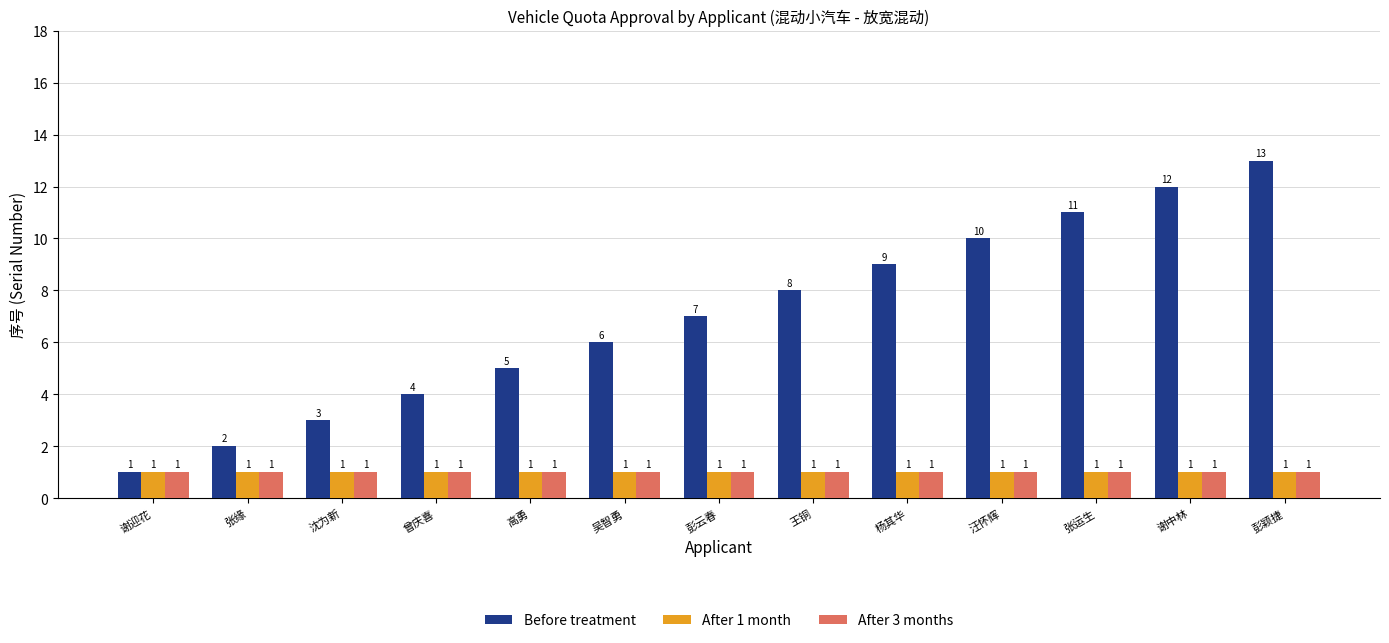

What is the value of the After 3 months bar at the 7th from the left?

1